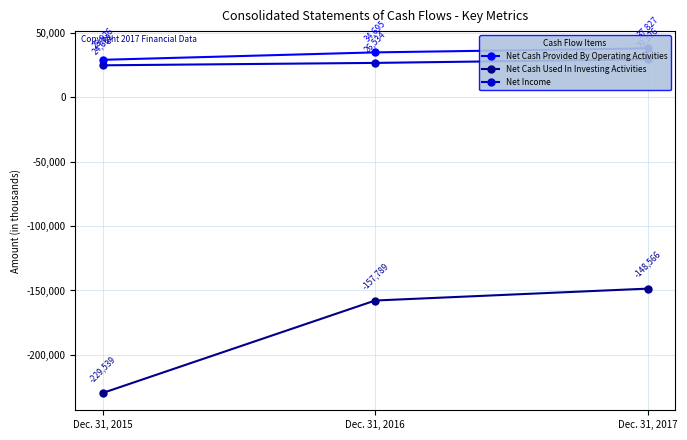

What is the minimum value for Net Cash Provided By Operating Activities?

28926